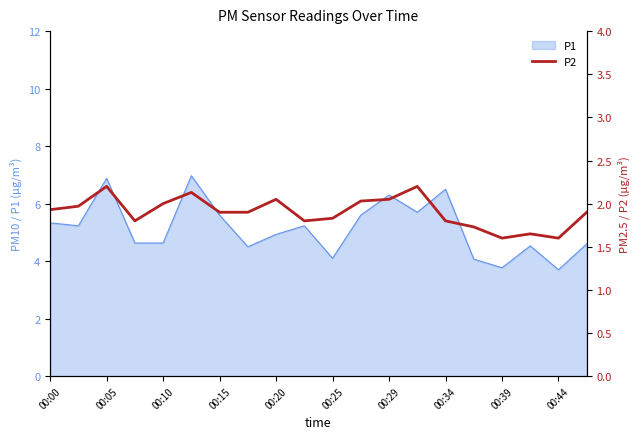

What is the maximum value for P1?

7.0